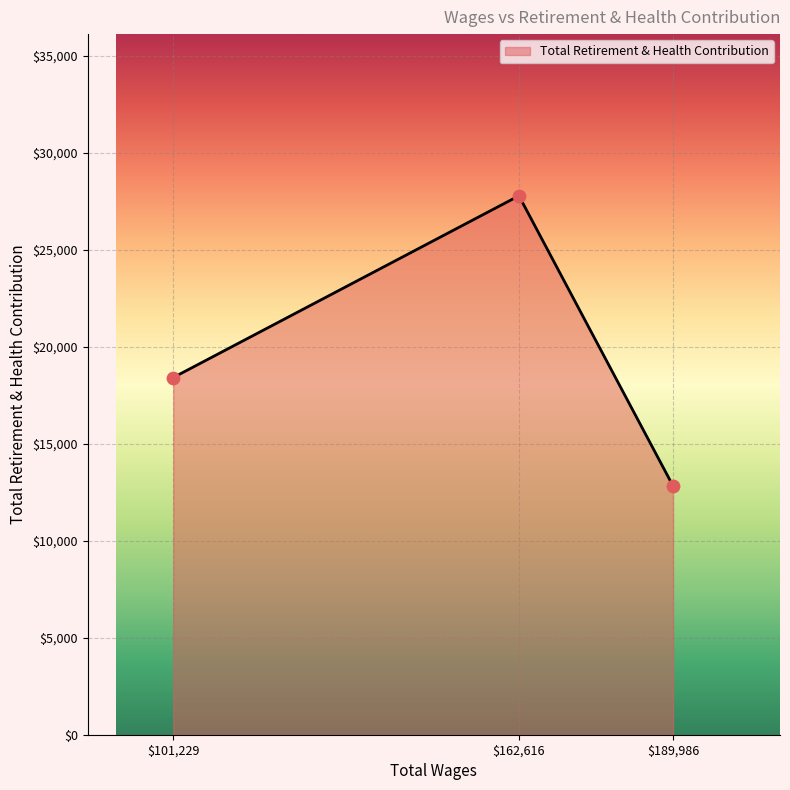

What is the minimum value shown in the chart?

12829